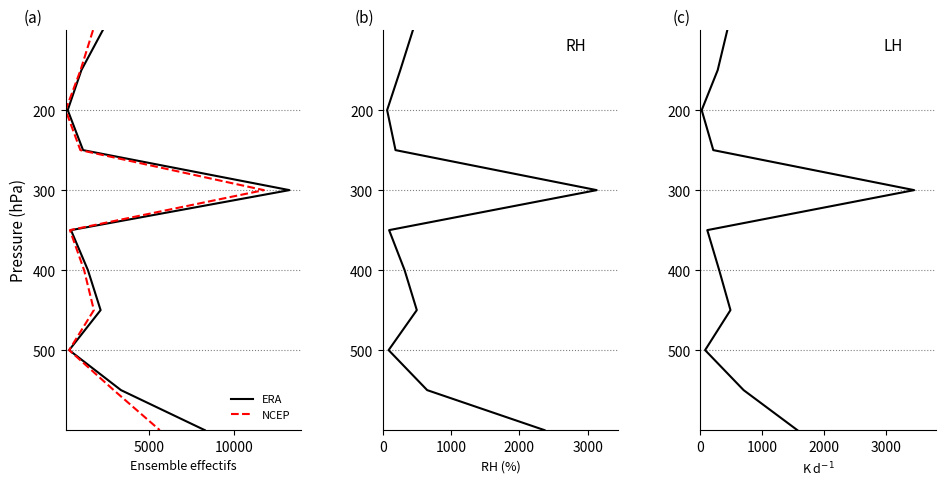

The ERA series shows 75 at 5000. True or false?

False